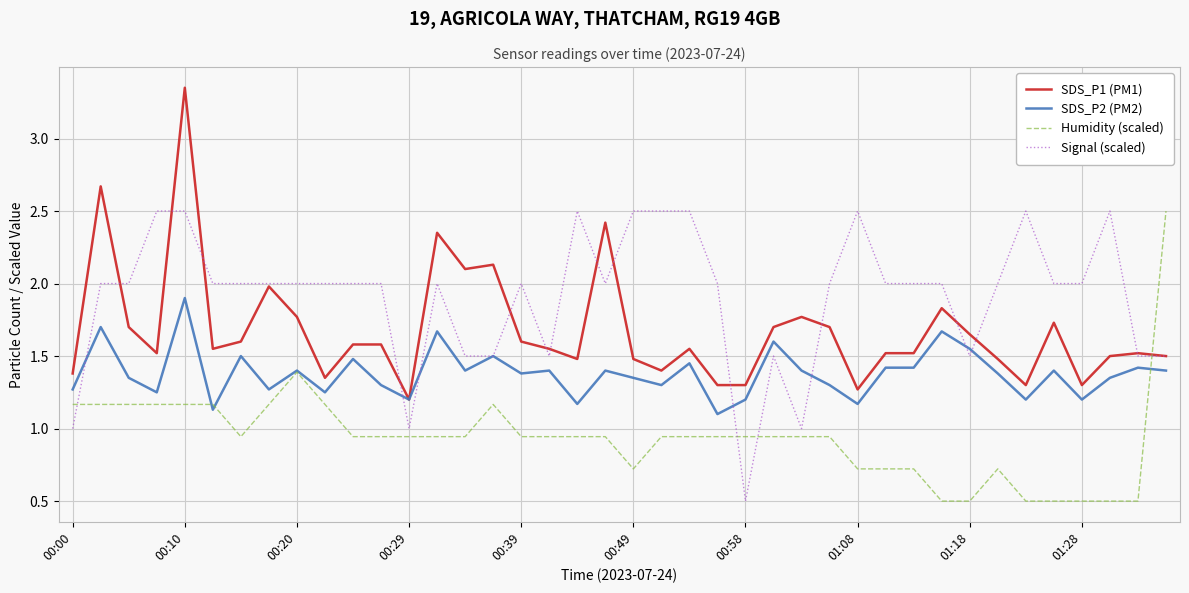

True or false: Humidity (scaled) and SDS_P1 (PM1) cross at least once.

True